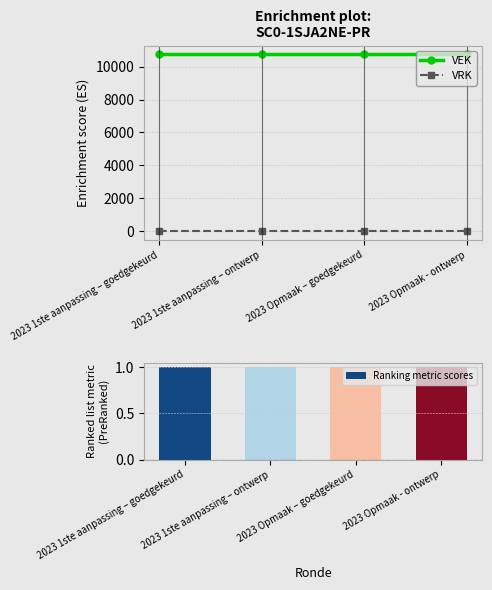

At which label does VEK reach its minimum?

2023 1ste aanpassing – goedgekeurd